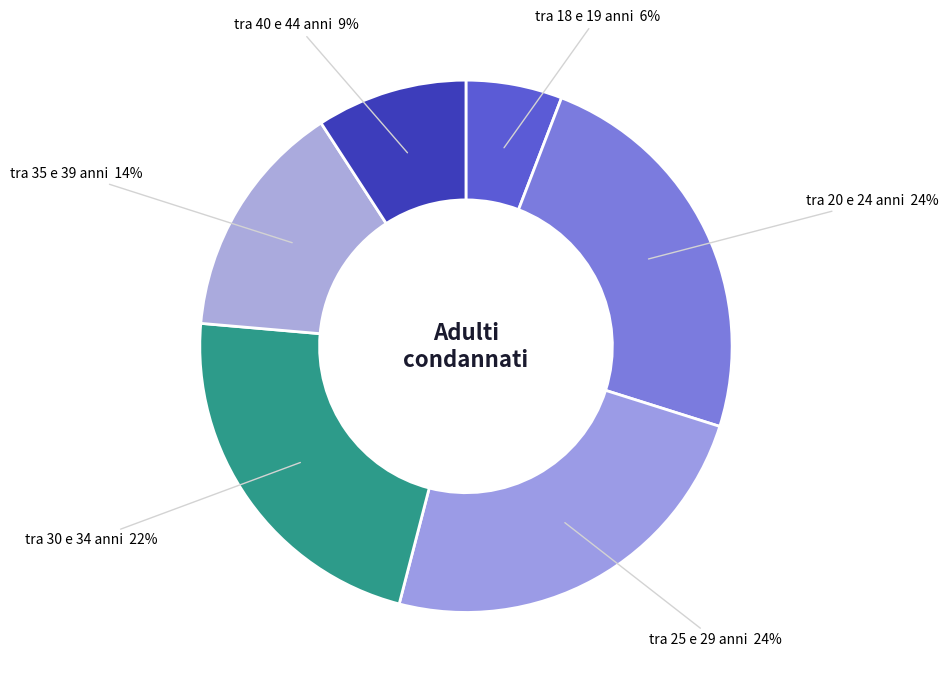

Which slice is the smallest?

tra 18 e 19 anni